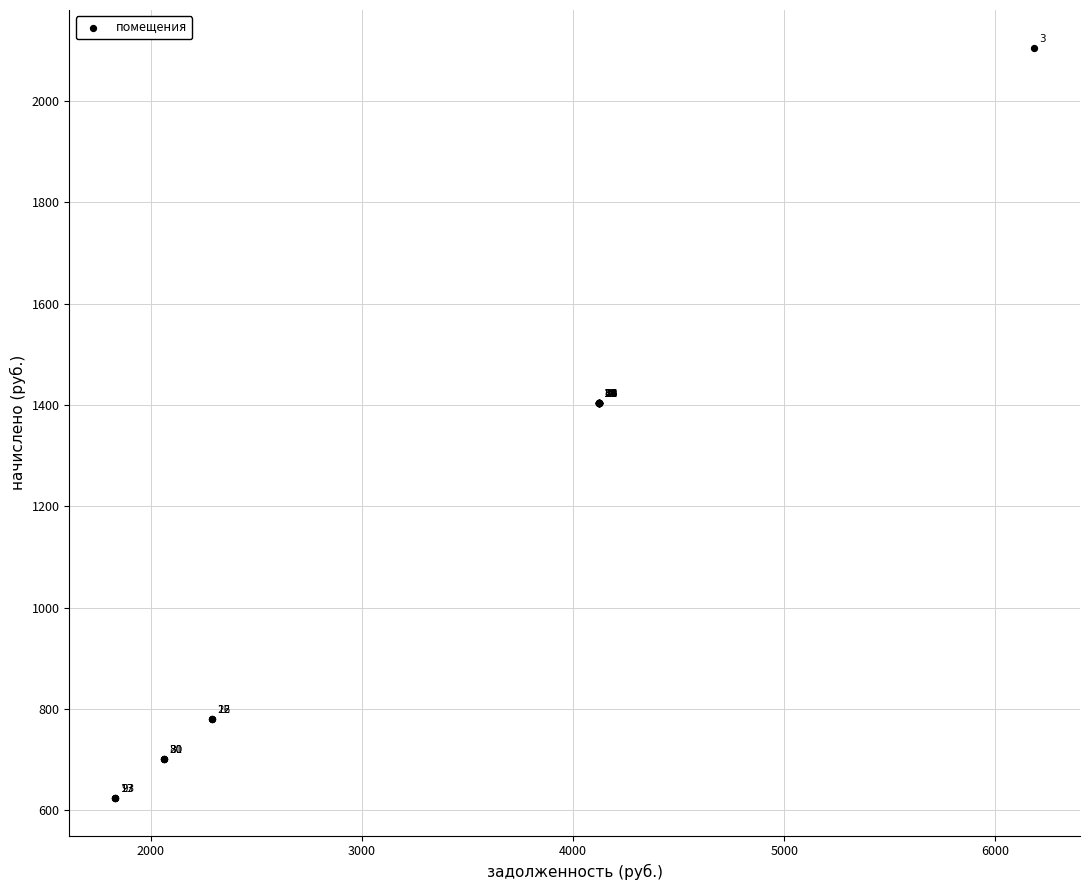

What Y value in the scatter plot is closest to 1365?

1404